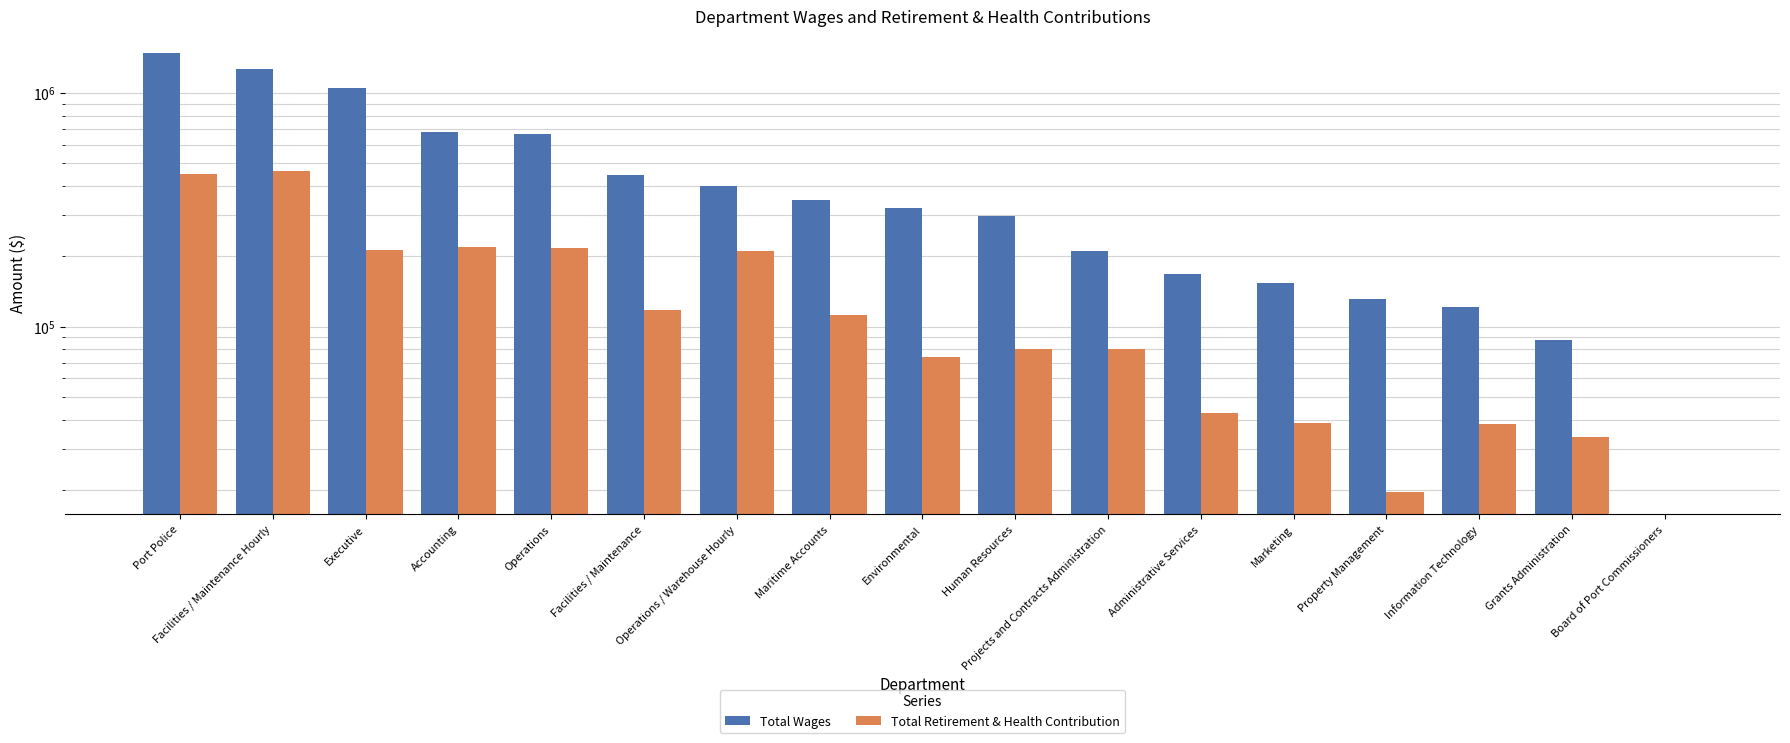

How many series are shown in this chart?

2